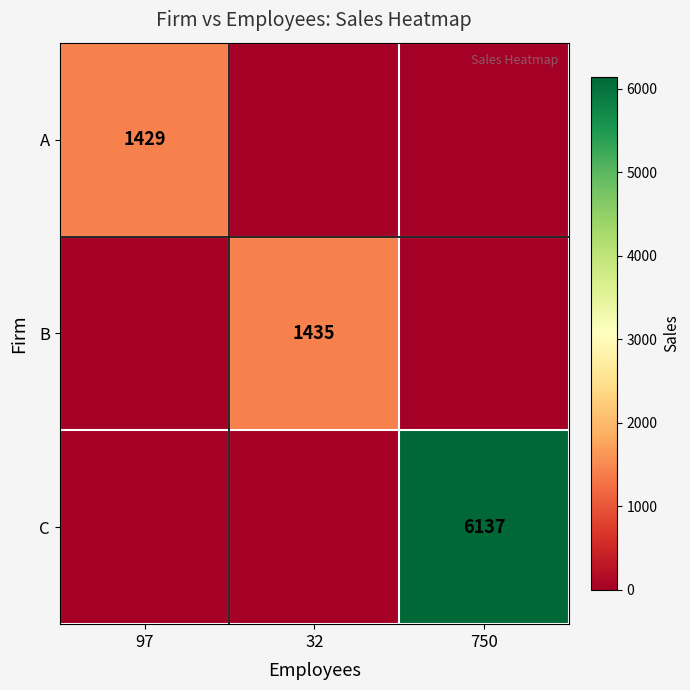

The value of A at 97 is 1429. True or false?

True